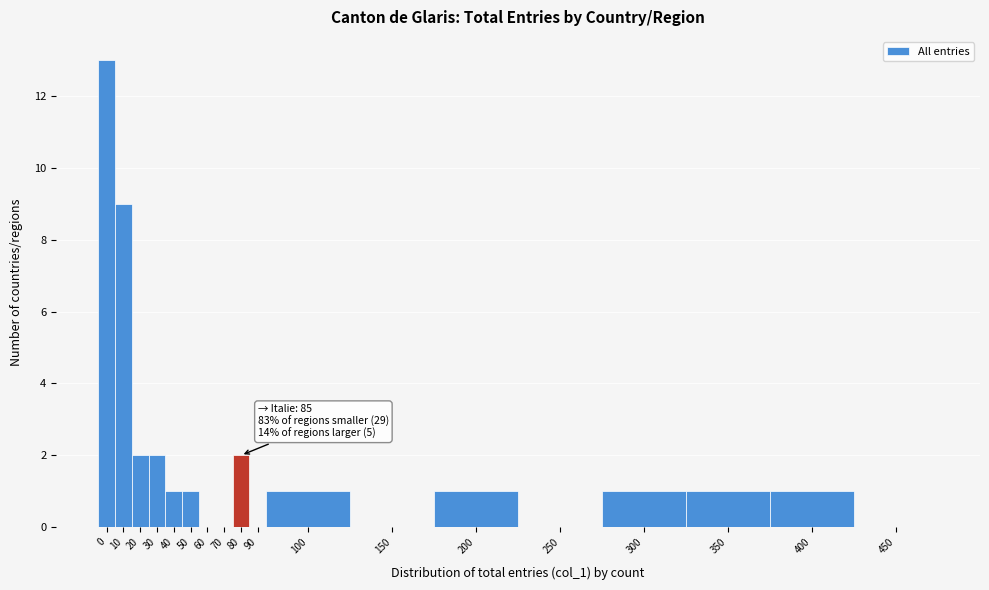

At which label is the value closest to 6?

10